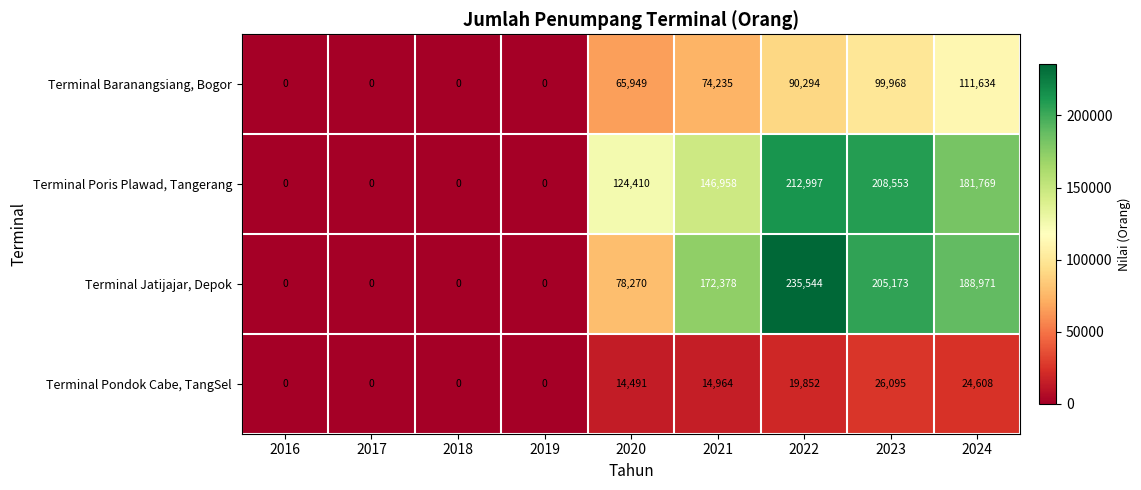

Which series has the largest total across all categories?

Terminal Jatijajar, Depok